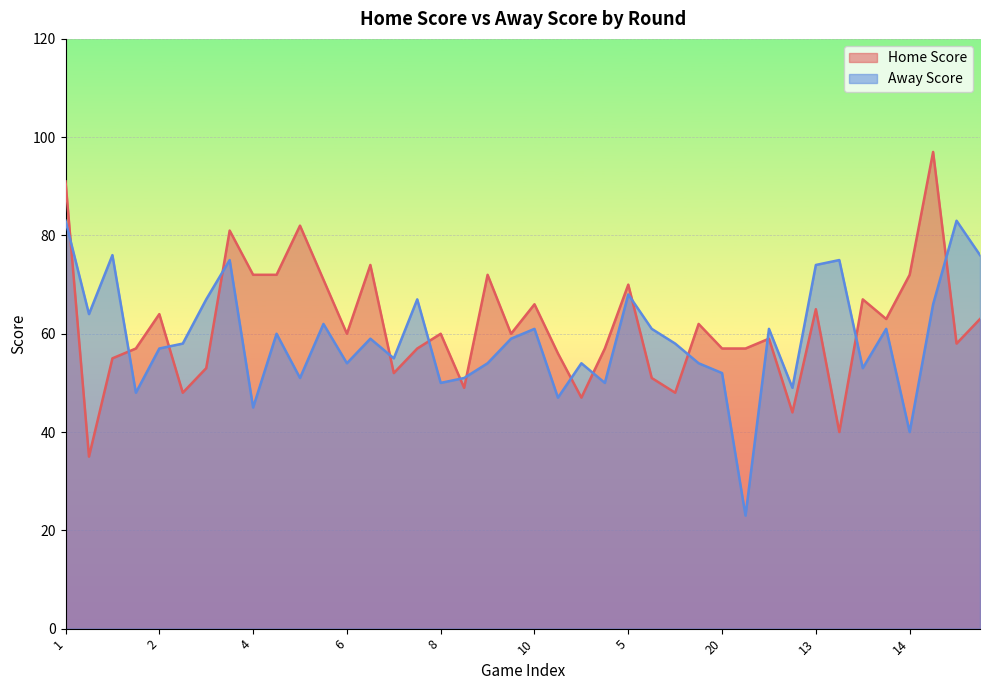

At which category does Home Score reach its first local peak?

2